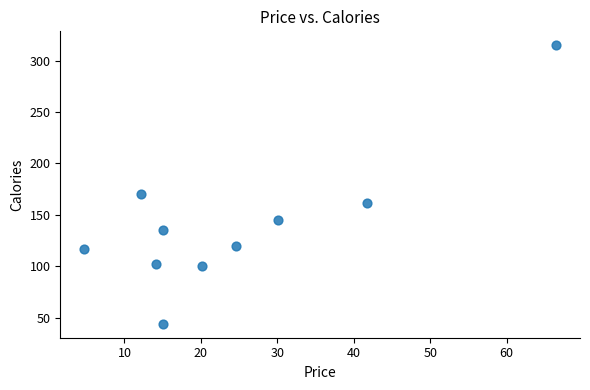

What Y value in the scatter plot is closest to 179?

170